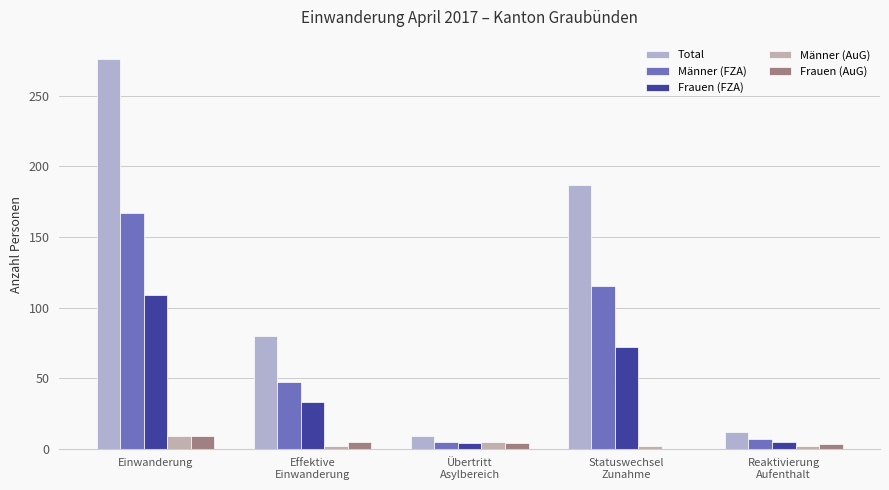

Are the bars grouped side by side (vs. stacked)?

Yes